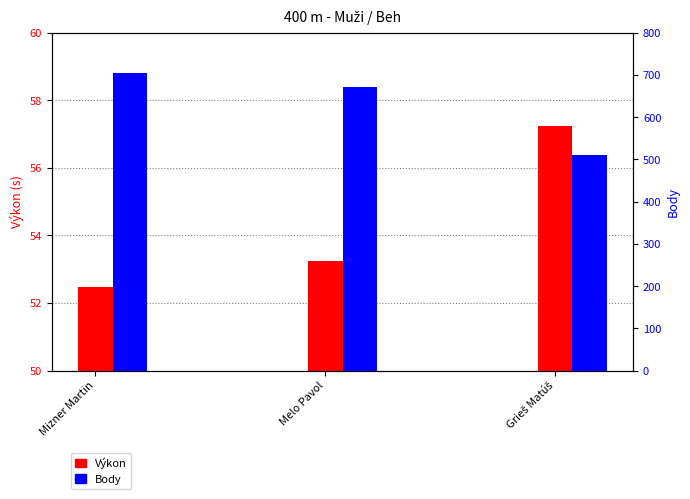

At which label does Výkon reach its minimum?

Mizner Martin